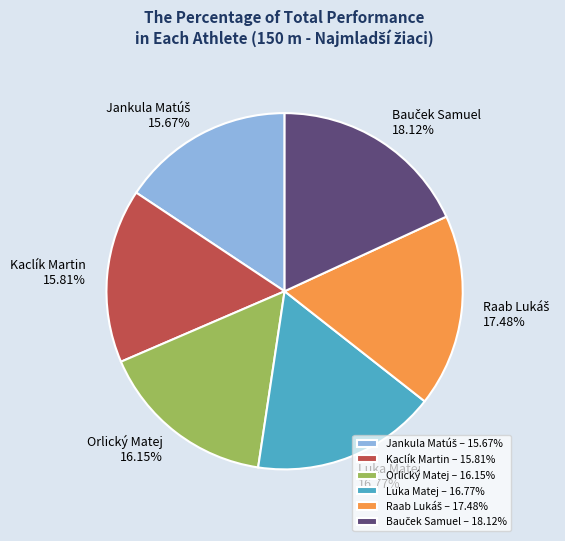

Approximately how many times larger is the value at Orlický Matej compared to Luka Matej?

1.0